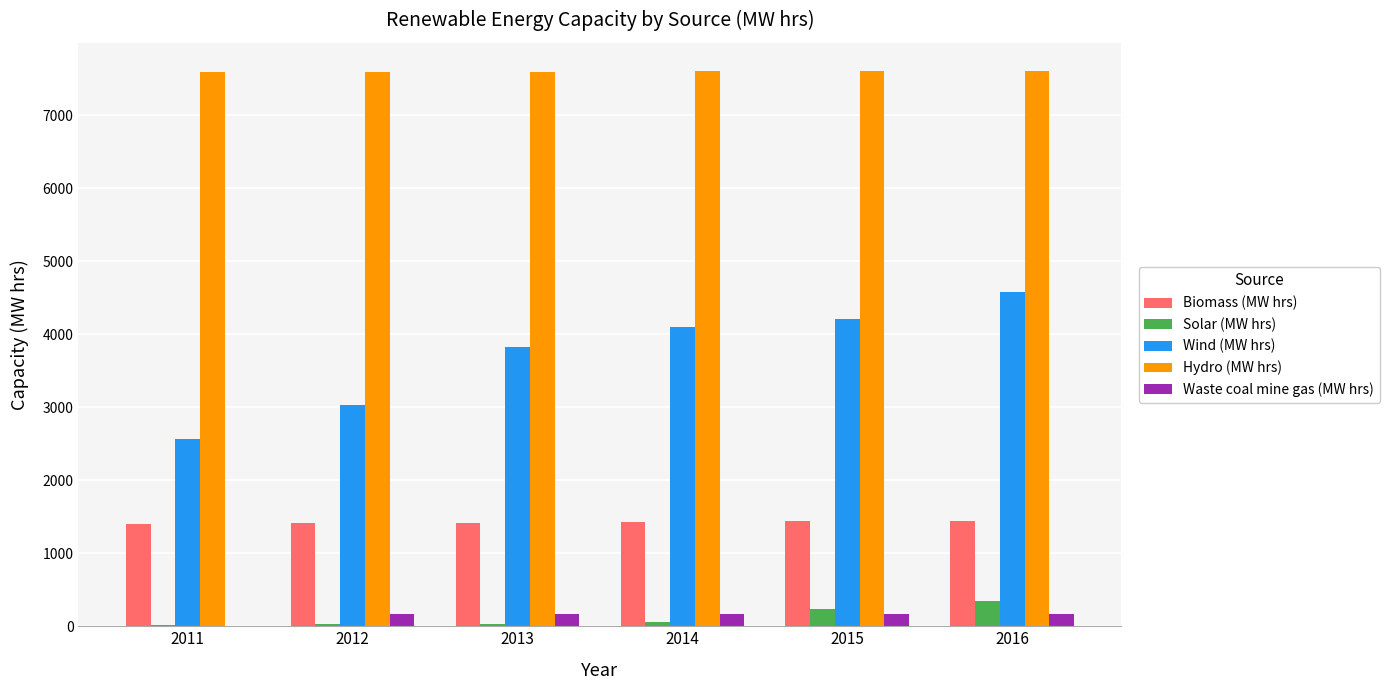

What is the maximum value for Wind (MW hrs)?

4574.6